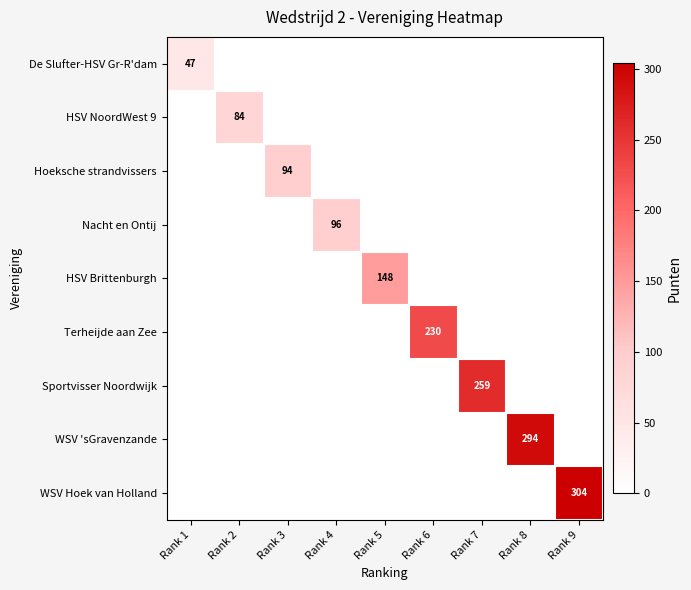

The value of HSV NoordWest 9 at Rank 2 is 84. True or false?

True